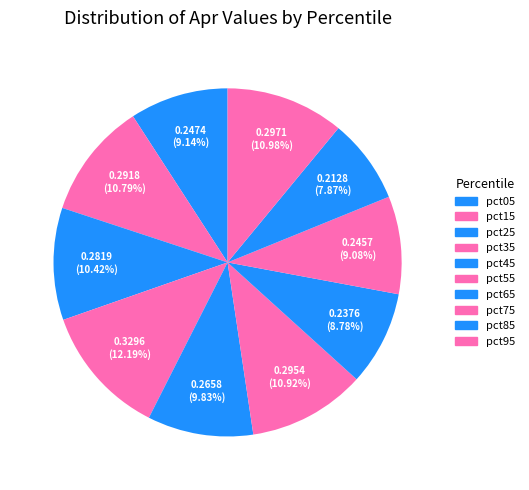

Does any single category account for the majority?

No